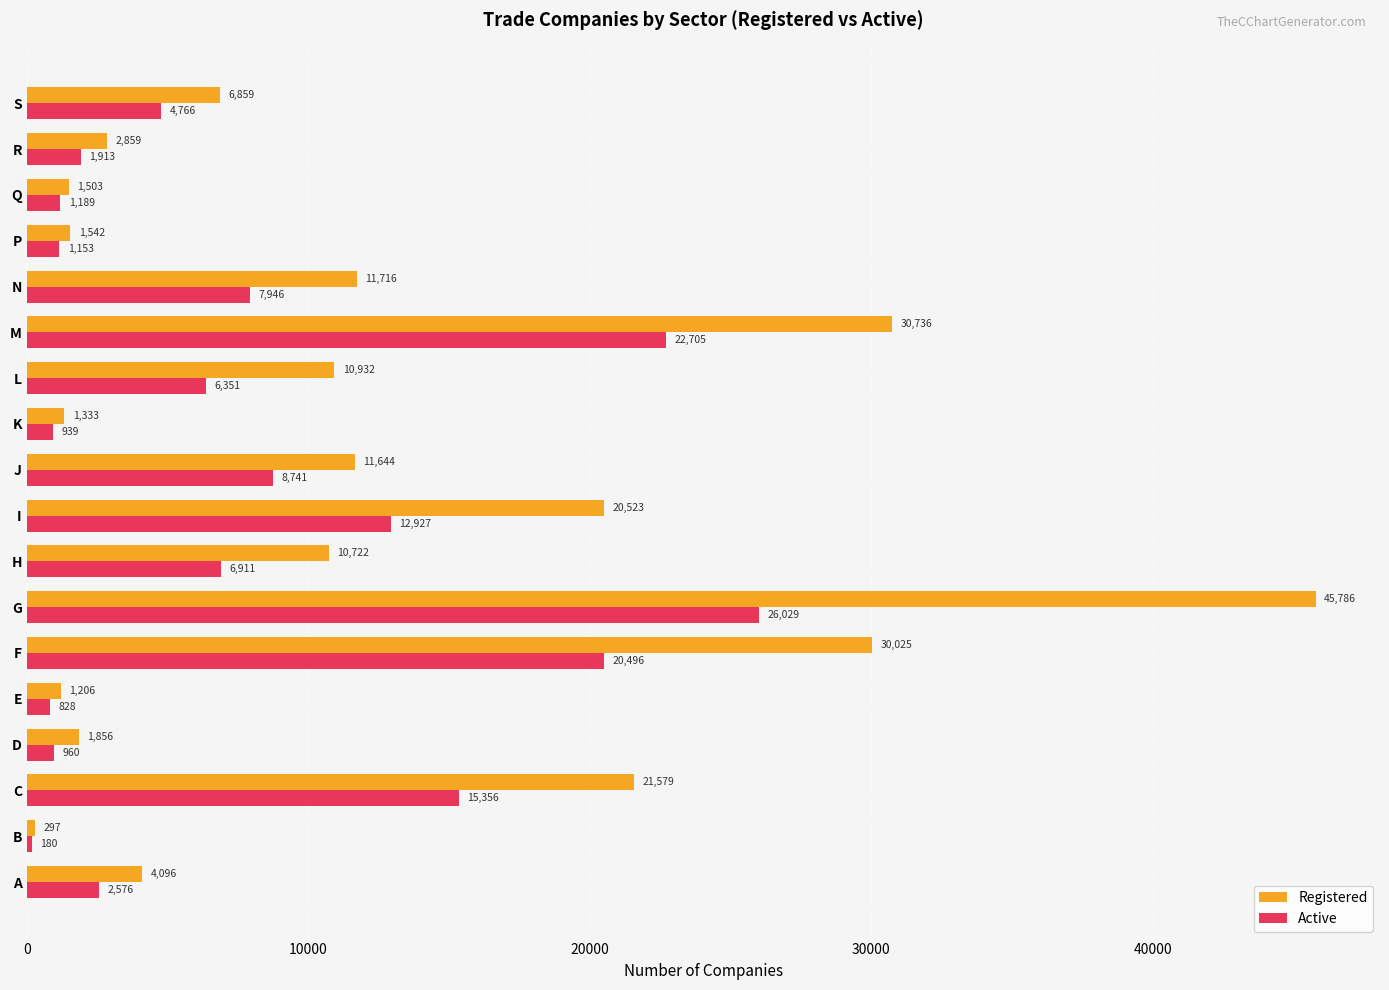

What is the sum of all Registered values?

215214